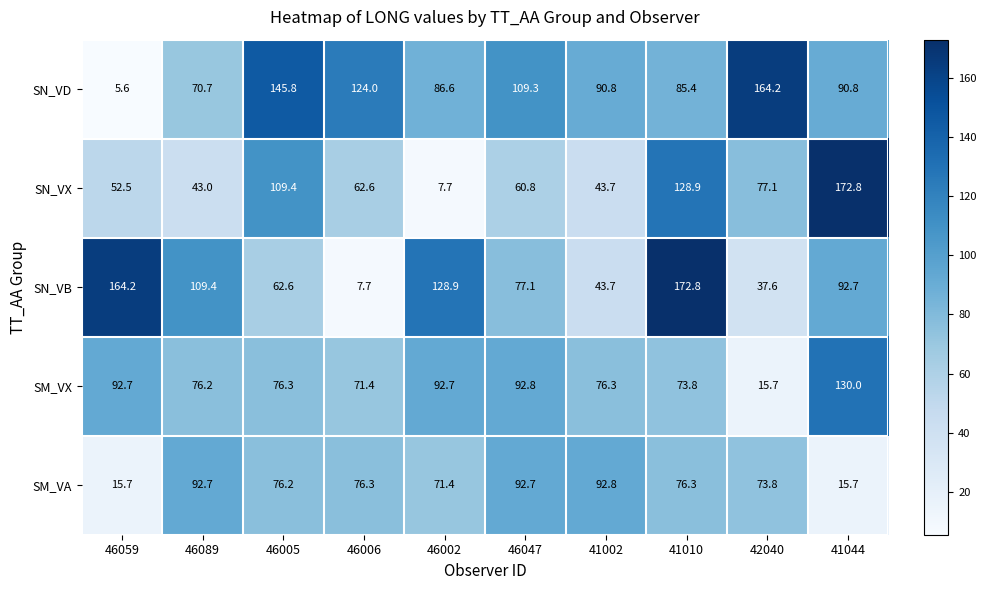

What is the greatest value displayed?

172.8